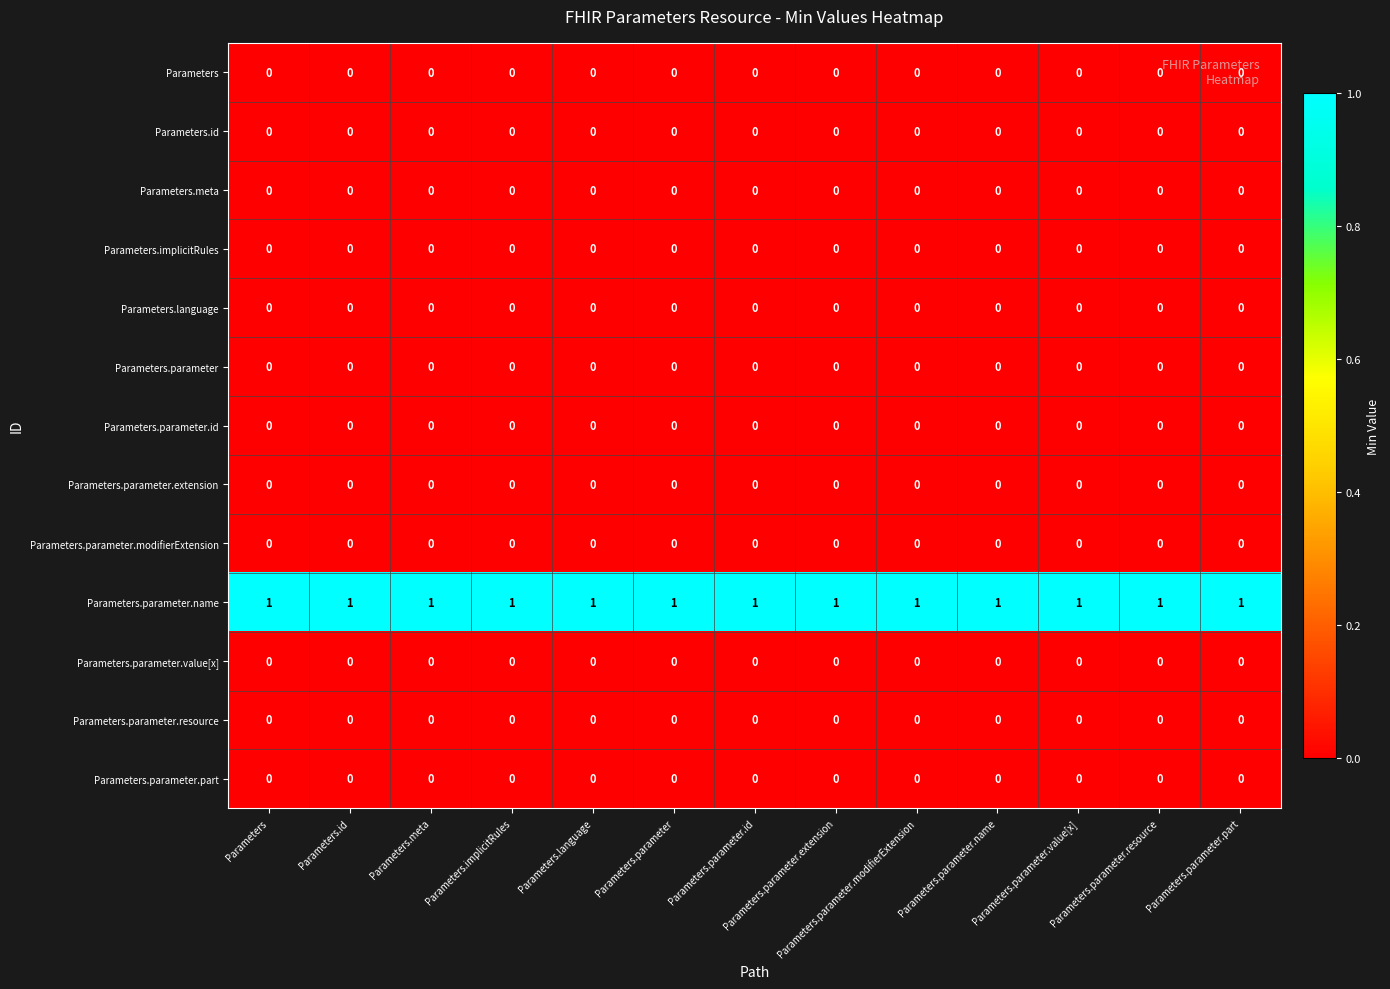

Which series has the largest total across all categories?

Parameters.parameter.name